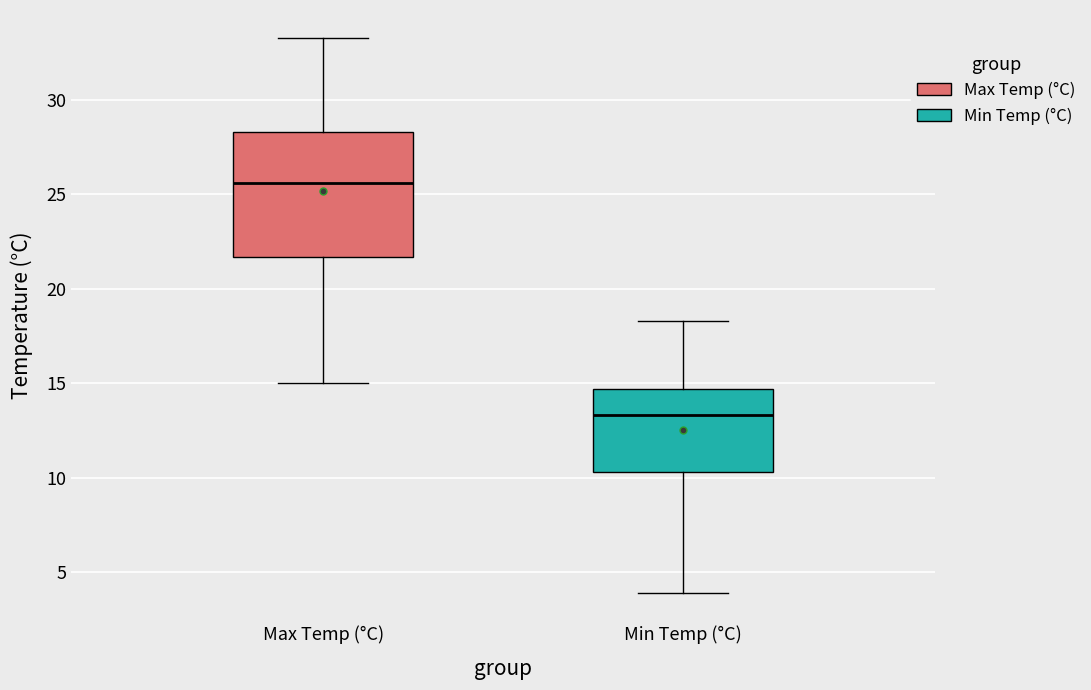

Which box's median line is the highest?

Max Temp (°C)